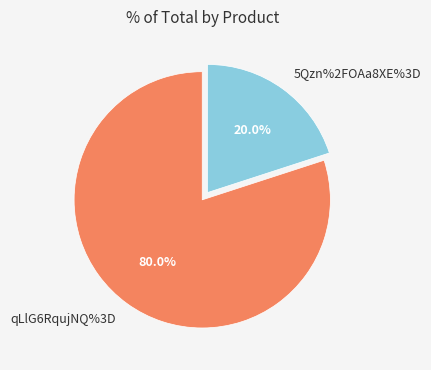

The 5Qzn%2FOAa8XE%3D slice represents 20% of the pie. True or false?

True